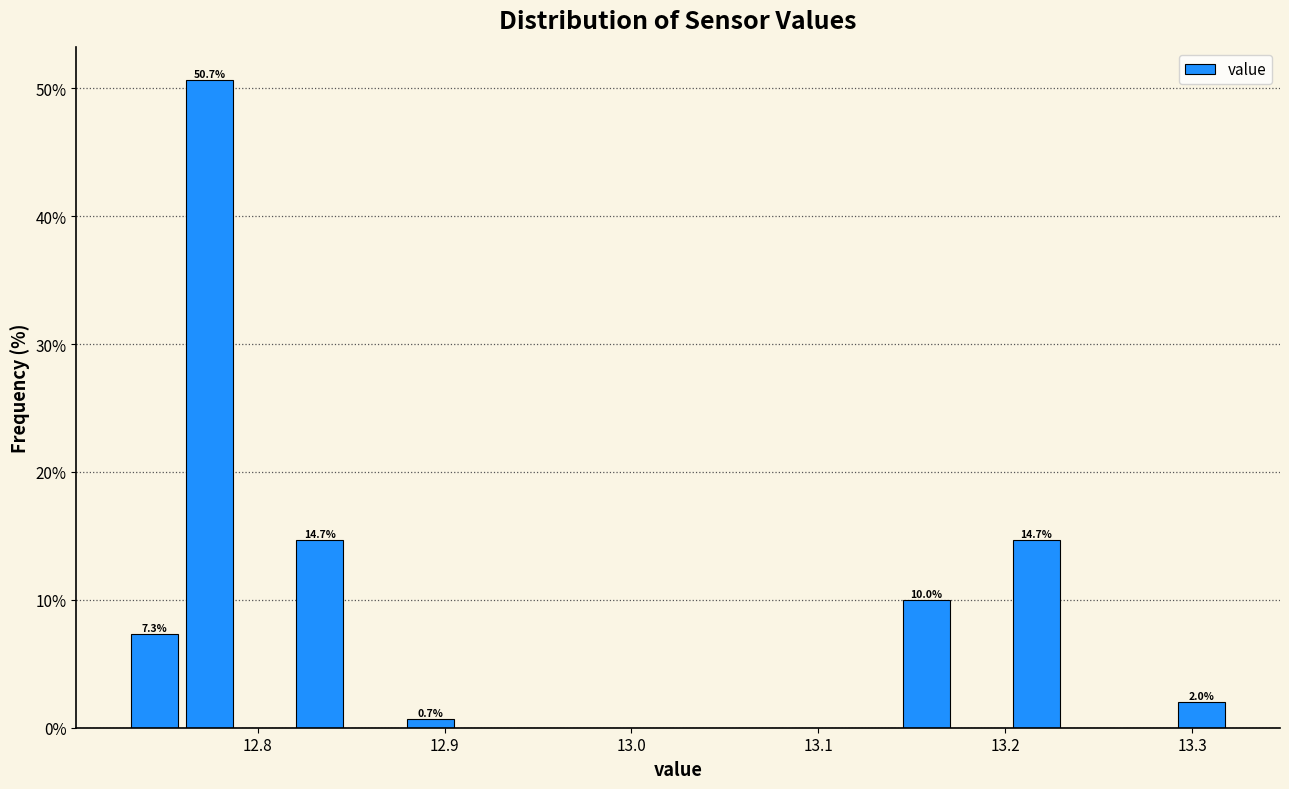

Around what value on the x-axis is the tallest bar? Give the approximate position of its centre, as read against the axis.

12.77